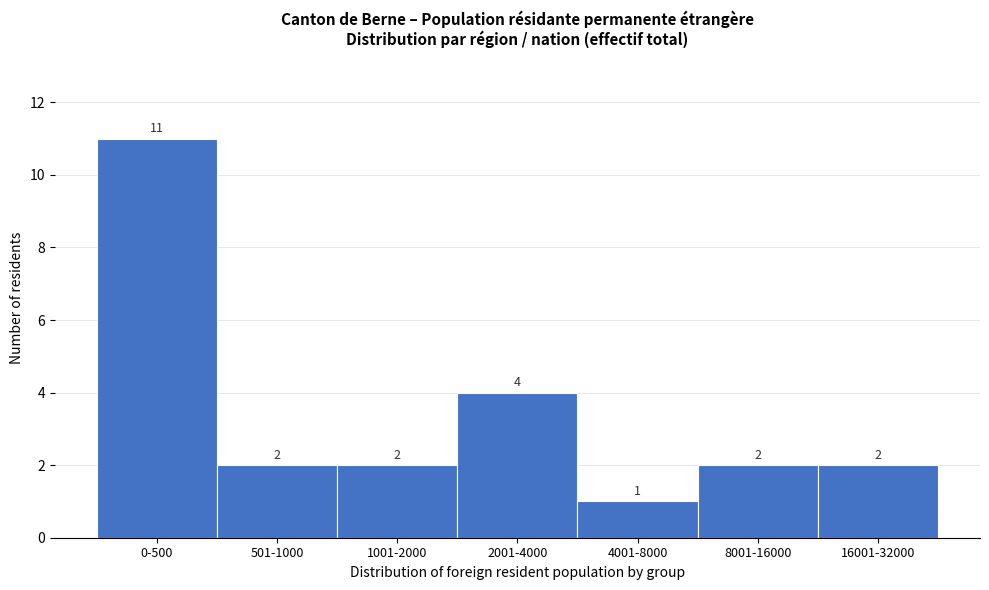

Reading right to left, extract all data points from this chart.

16001-32000=2	8001-16000=2	4001-8000=1	2001-4000=4	1001-2000=2	501-1000=2	0-500=11